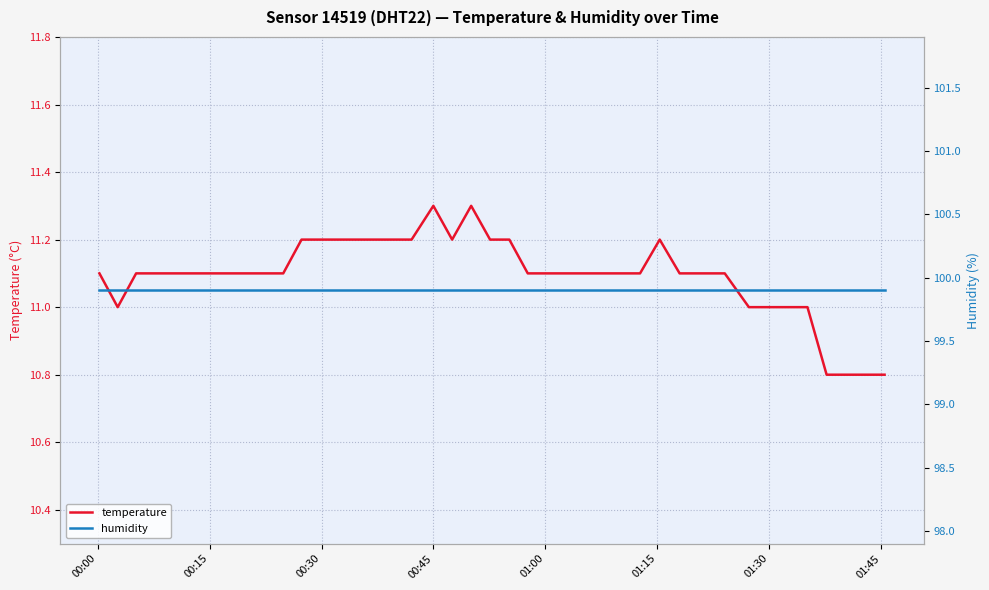

True or false: humidity and temperature intersect in this chart.

False